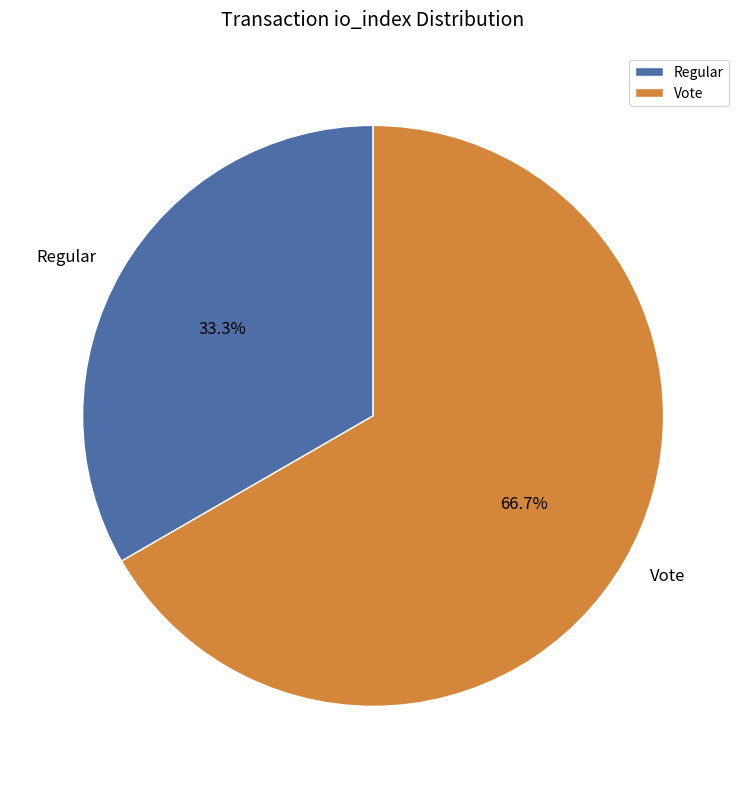

Rank the categories by value from highest to lowest.

Vote, Regular